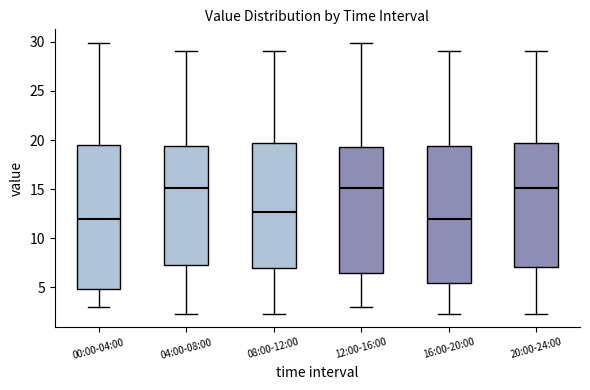

Reading left to right, read every box against the y-axis: the position of its median line, the range the box covers, and the ends of its whiskers. The values are not printed on the chart, so give them approximately, as read against the axis.

00:00-04:00: median 12.0, box 5.0 to 19.5, whiskers 3.0 to 30.0
04:00-08:00: median 15.0, box 7.5 to 19.5, whiskers 2.5 to 29.0
08:00-12:00: median 12.5, box 7.0 to 19.5, whiskers 2.5 to 29.0
12:00-16:00: median 15.0, box 6.5 to 19.5, whiskers 3.0 to 30.0
16:00-20:00: median 12.0, box 5.5 to 19.5, whiskers 2.5 to 29.0
20:00-24:00: median 15.0, box 7.0 to 19.5, whiskers 2.5 to 29.0